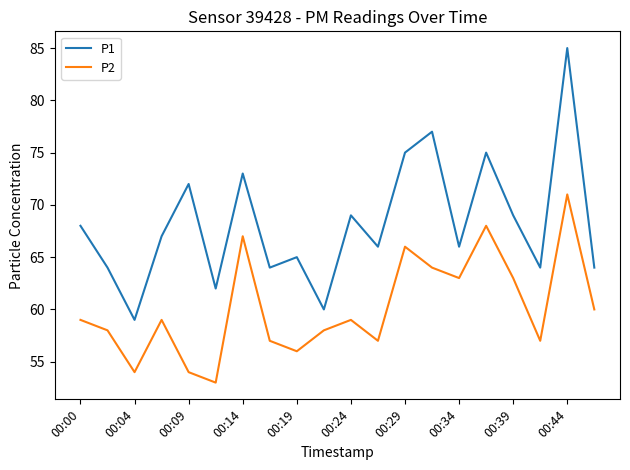

List the series in order of their peak value, highest first.

P1, P2